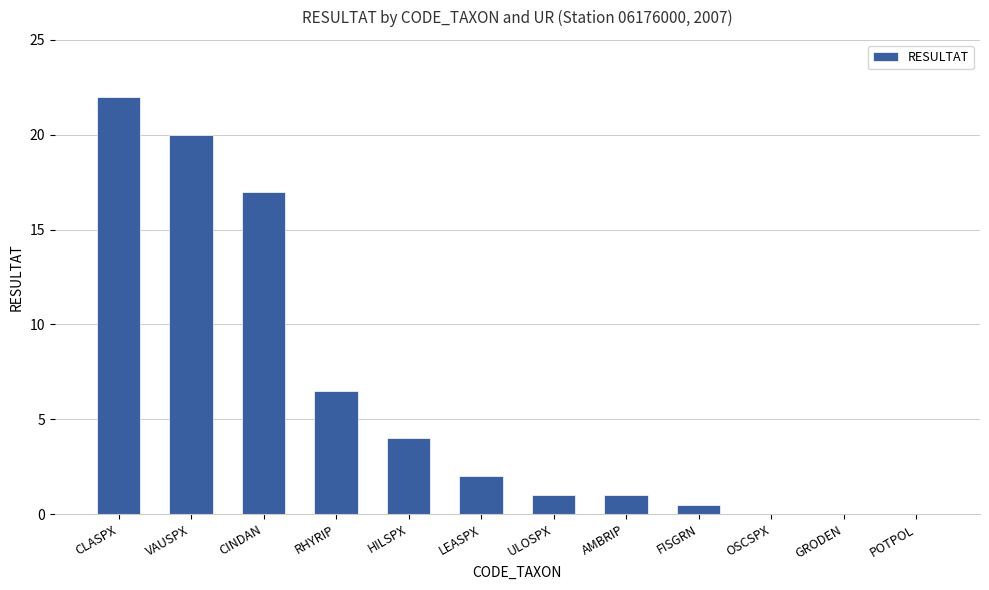

What is the change in value from CLASPX to FISGRN?

-21.5